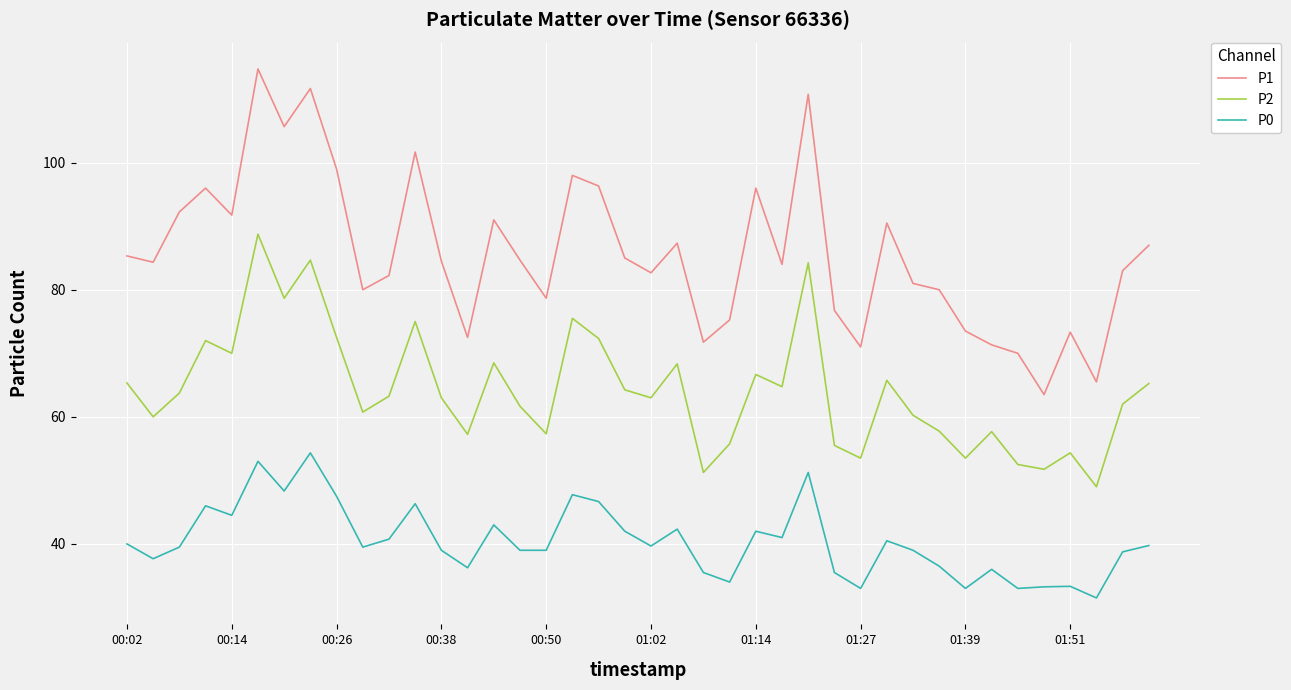

Which series has the largest total across all categories?

P1